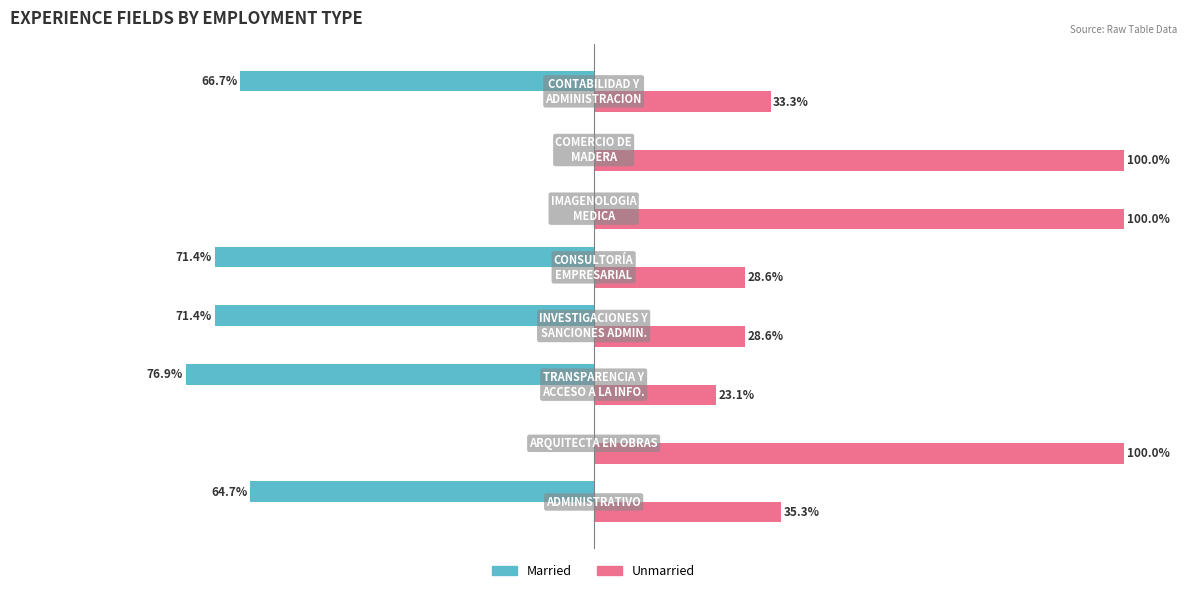

Which series has the largest total across all categories?

Unmarried